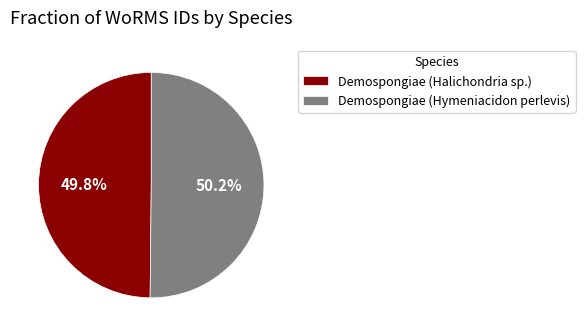

What is the ratio of the value at Demospongiae (Hymeniacidon perlevis) to the value at Demospongiae (Halichondria sp.)?

1.0